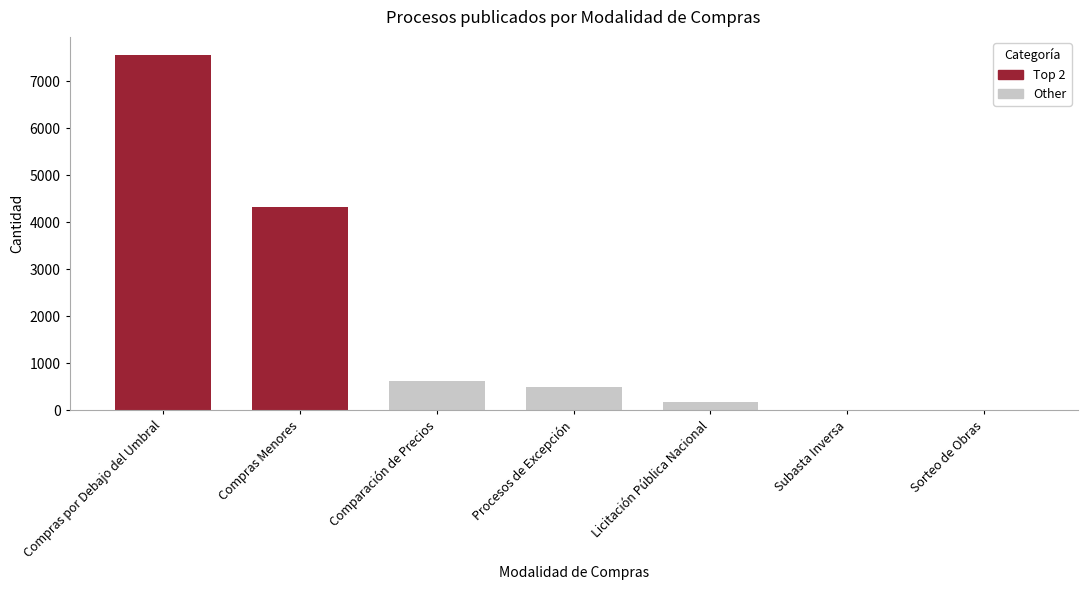

What is the difference between the second highest and minimum values?

4321